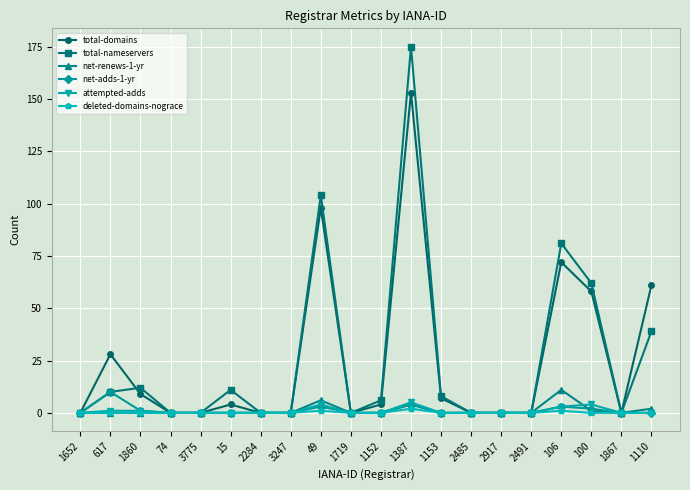

Is it true that total-nameservers equals 60 at 2491?

False